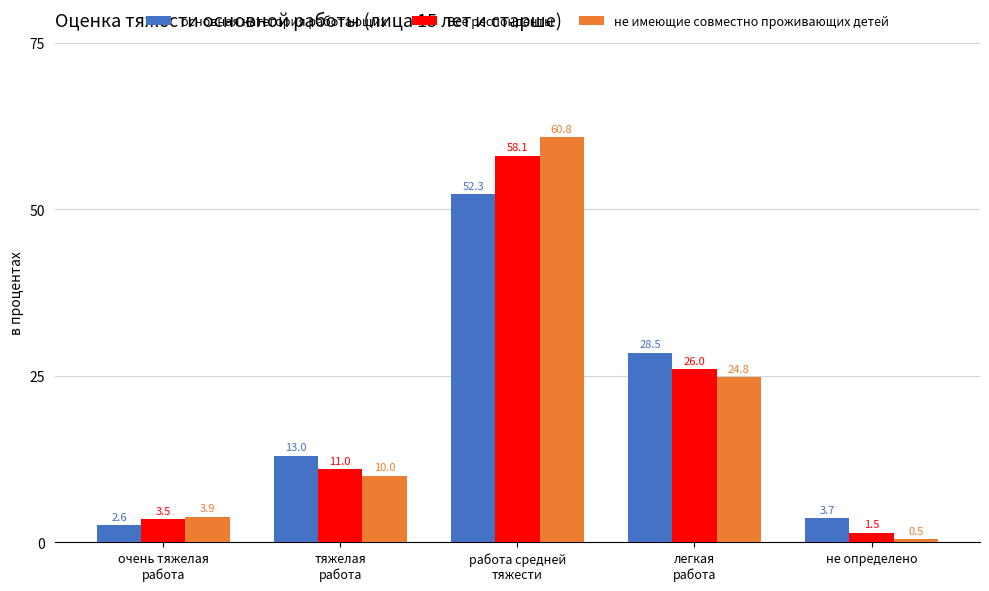

What is the label of the 4th bar from the left?

легкая
работа